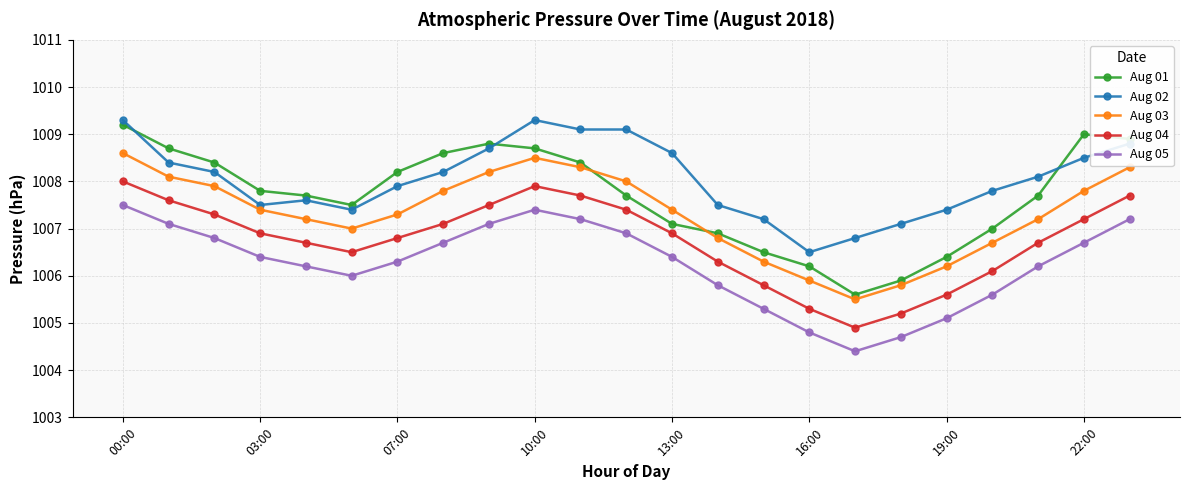

How many interior local peaks does the Aug 04 series have?

1